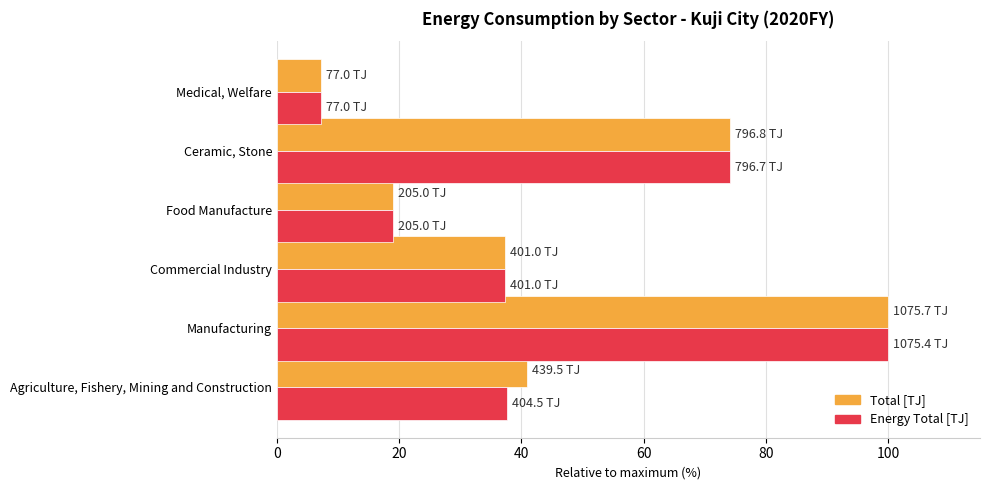

At which label is Total [TJ] closest to 53?

Agriculture, Fishery, Mining and Construction